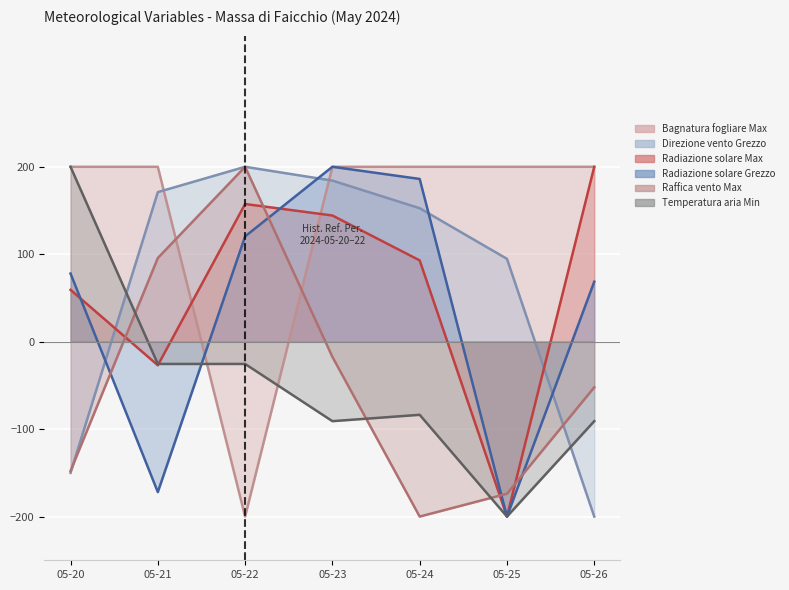

Which series has the largest total across all categories?

Bagnatura fogliare Max (min)